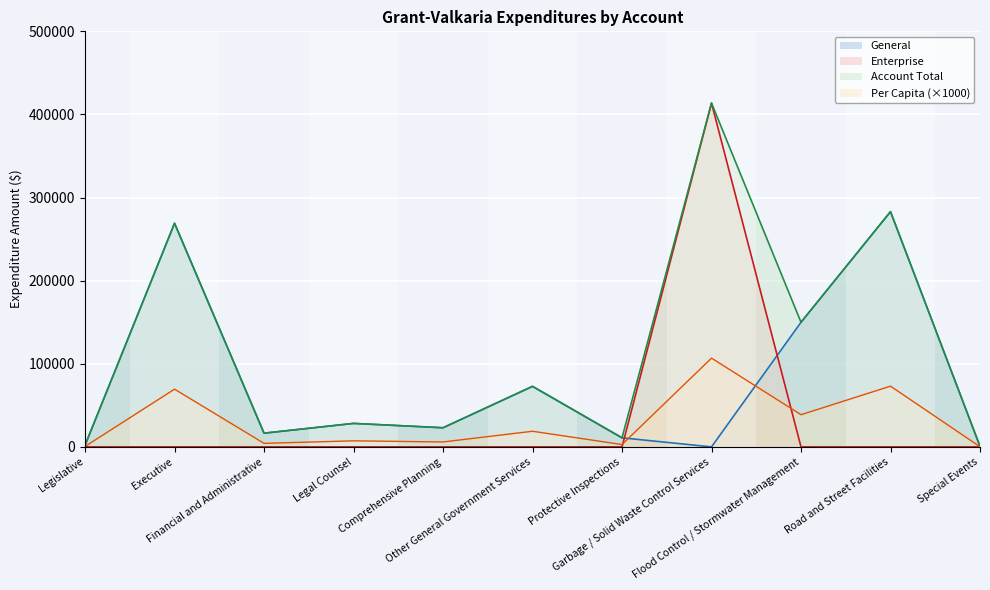

Does the chart display data point markers on the line(s)?

No